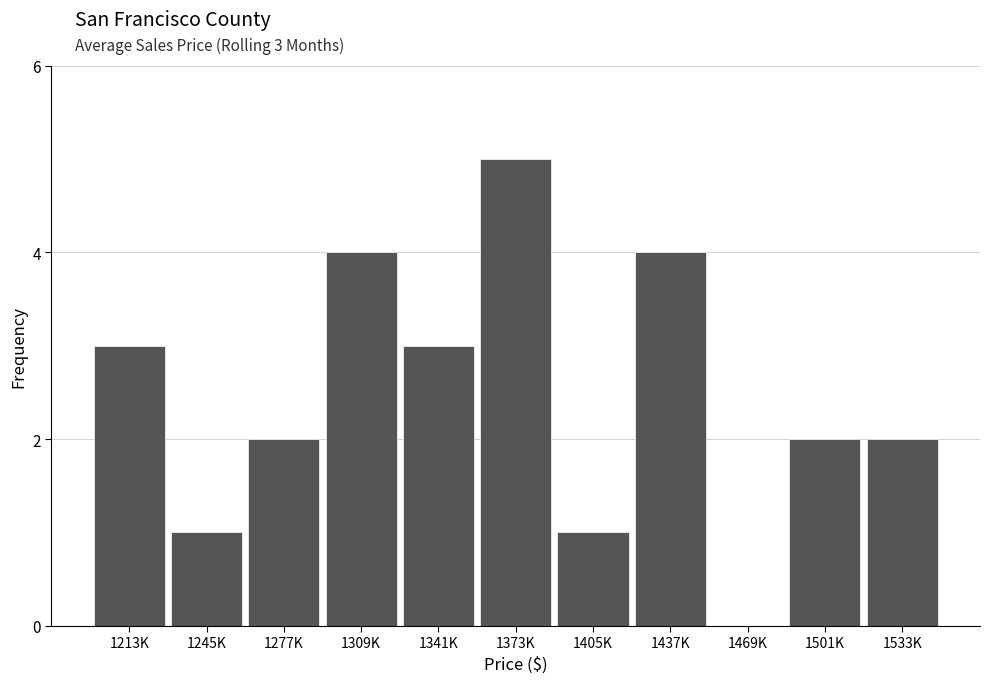

Reading left to right, list all the values displayed in this chart.

1213K=3	1245K=1	1277K=2	1309K=4	1341K=3	1373K=5	1405K=1	1437K=4	1469K=0	1501K=2	1533K=2